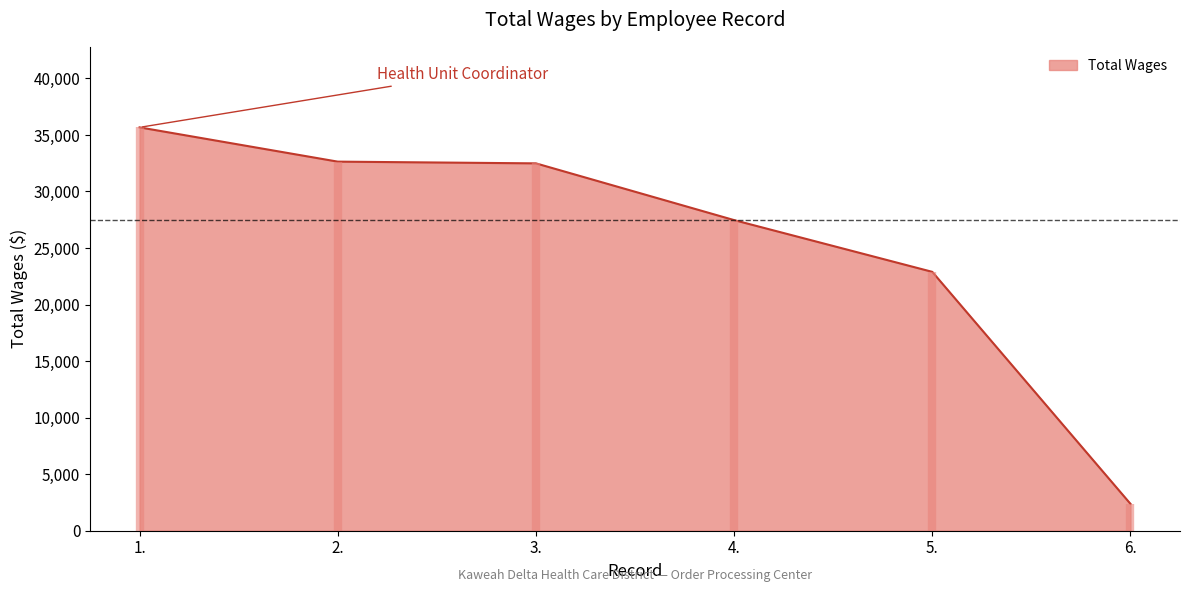

What is the value of the 3rd point from the left?

32487